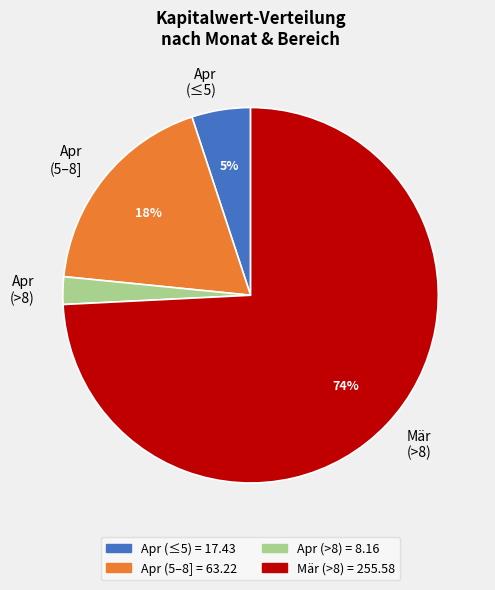

To the nearest percent, what percentage of the pie is Apr (5–8]?

18%